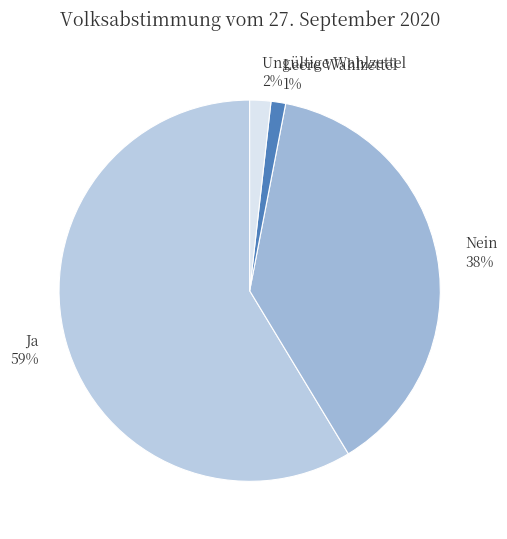

Which slice is the largest?

Ja